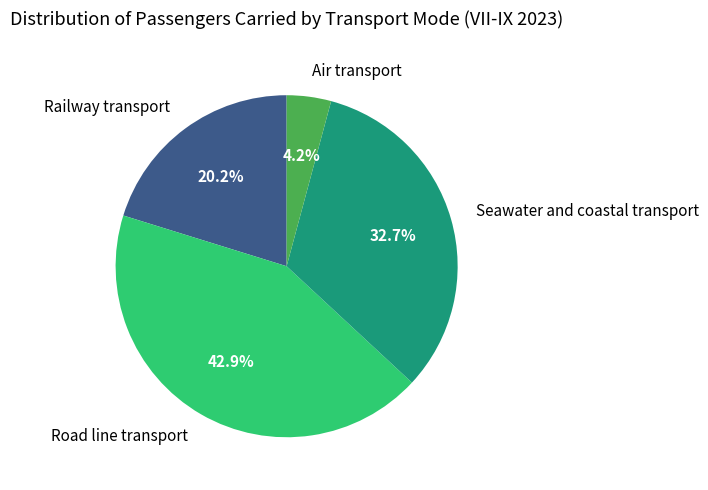

Between Air transport and Road line transport, which is larger?

Road line transport